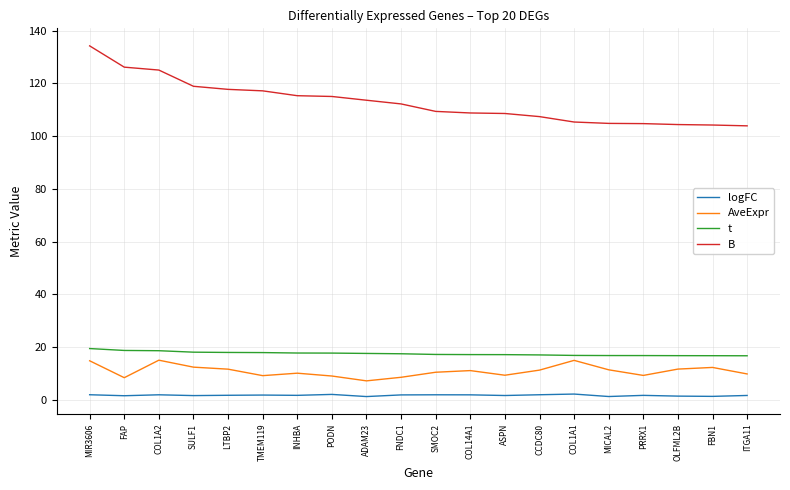

Where does the B series first go above 112?

MIR3606